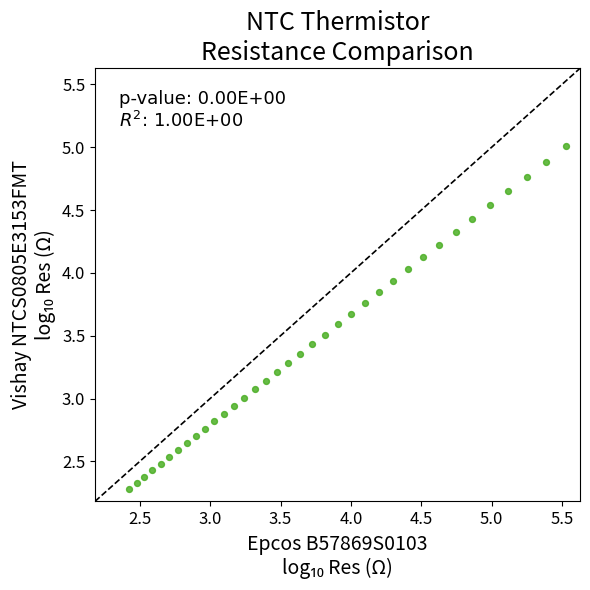

What is the range of Y values (max minus min)?

2.7